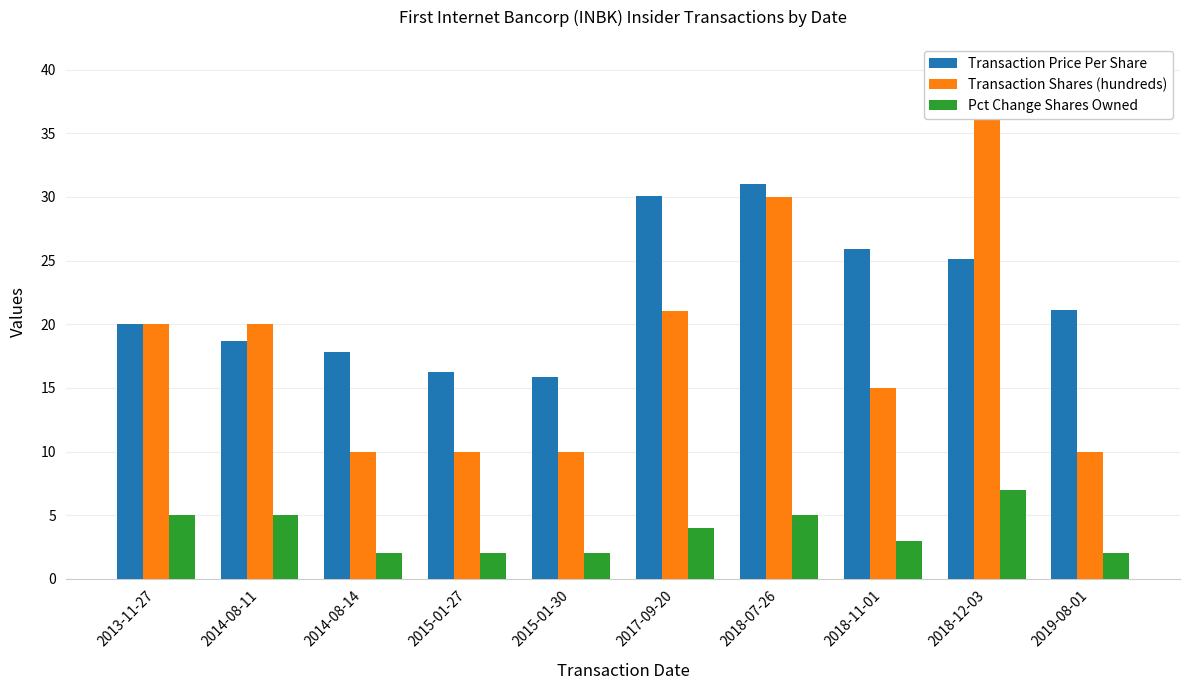

Are the bars horizontal?

No